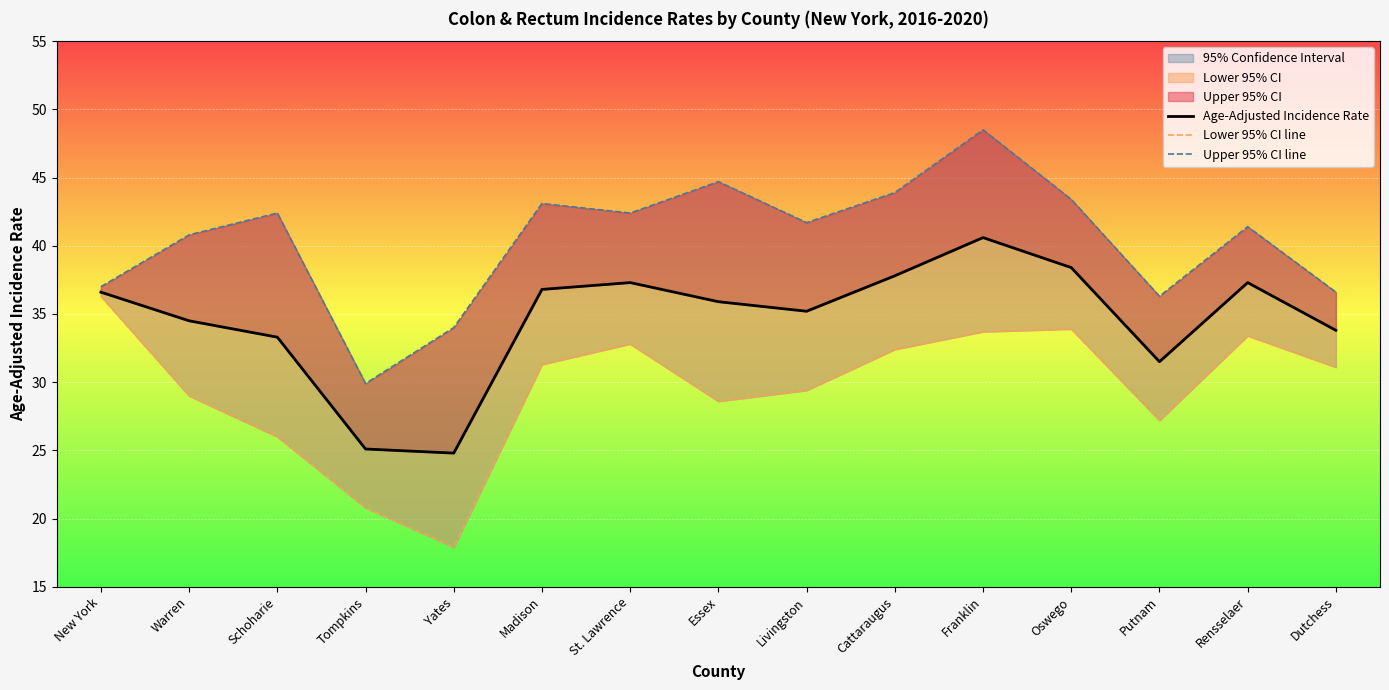

At which label does Upper 95% CI line first exceed 41?

Schoharie